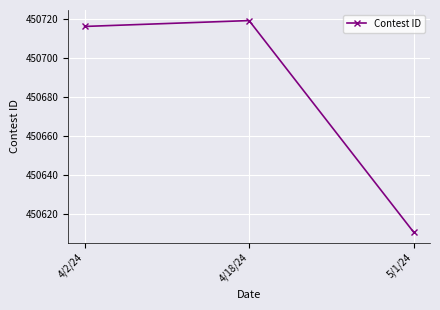

What is the label of the 2nd point from the right?

4/18/24